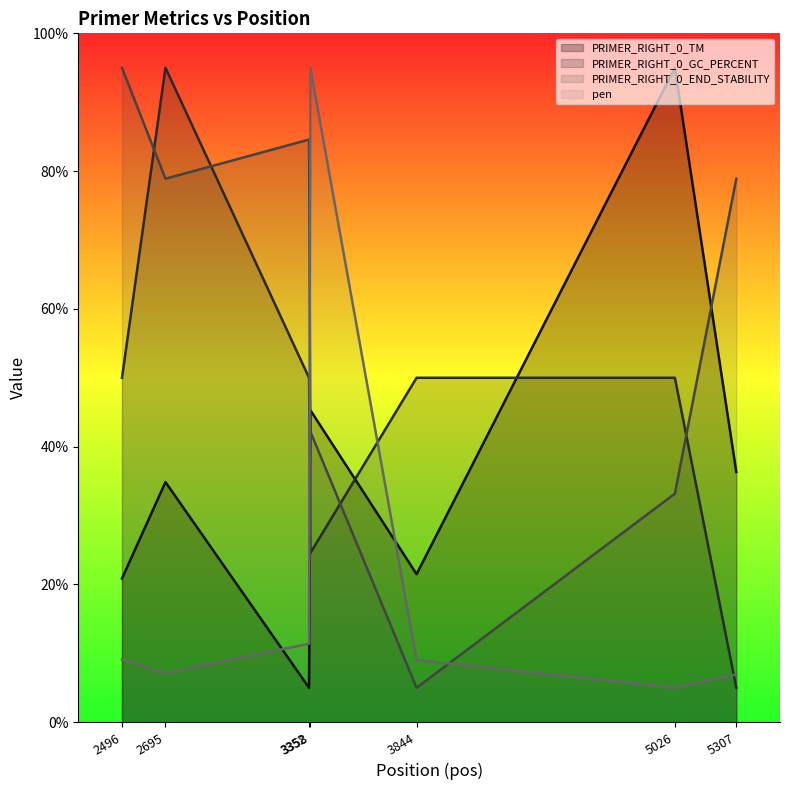

Where is PRIMER_RIGHT_0_GC_PERCENT nearest to the value 50?

2496